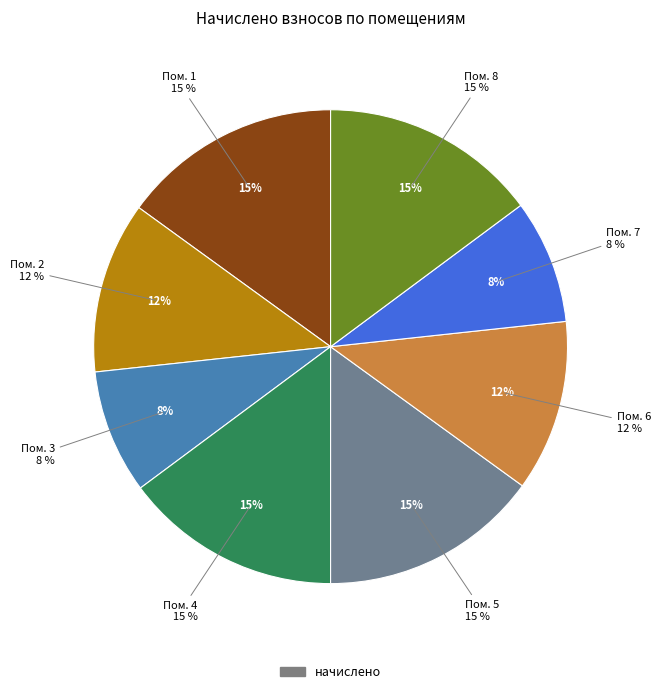

Which slice is the largest?

1